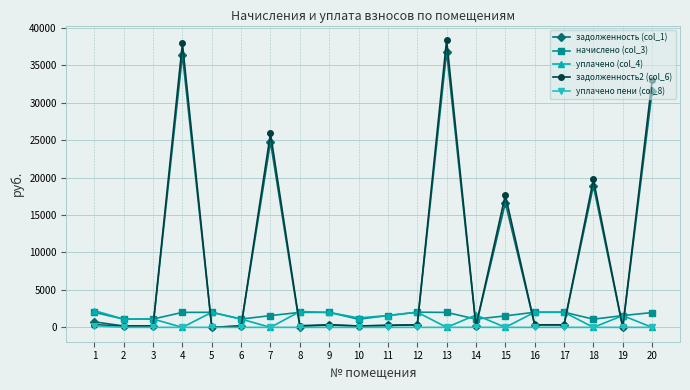

Is it true that задолженность2 (col_6) equals 337.1 at 17?

True